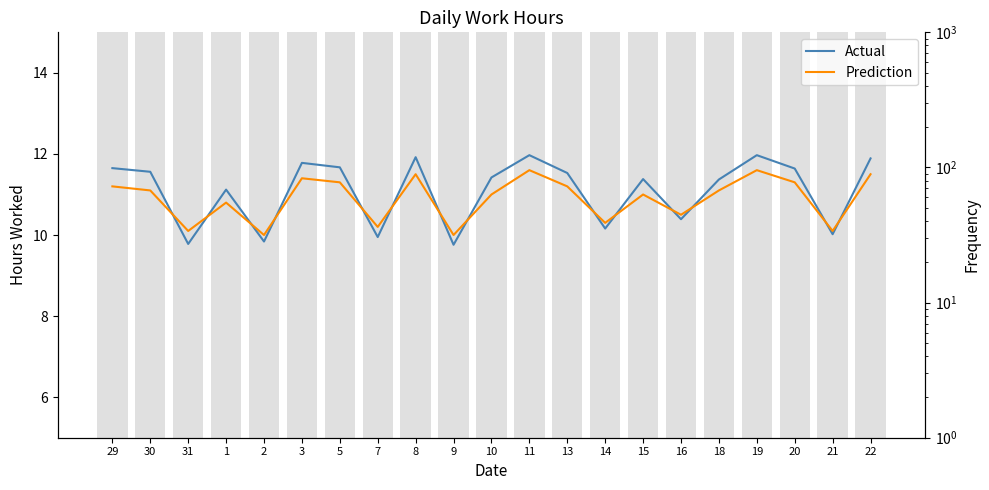

At how many categories does at least one series exceed 11?

14